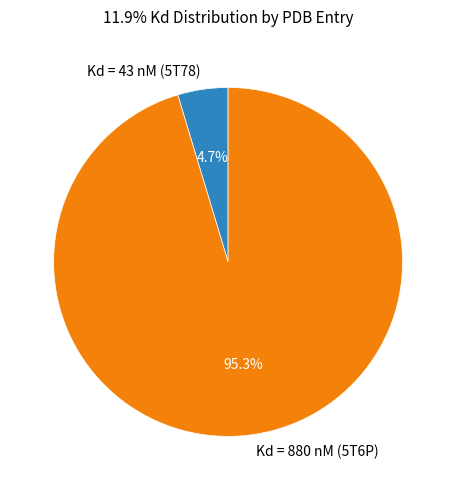

What portion of the pie excludes Kd = 880 nM (5T6P)?

4.7%